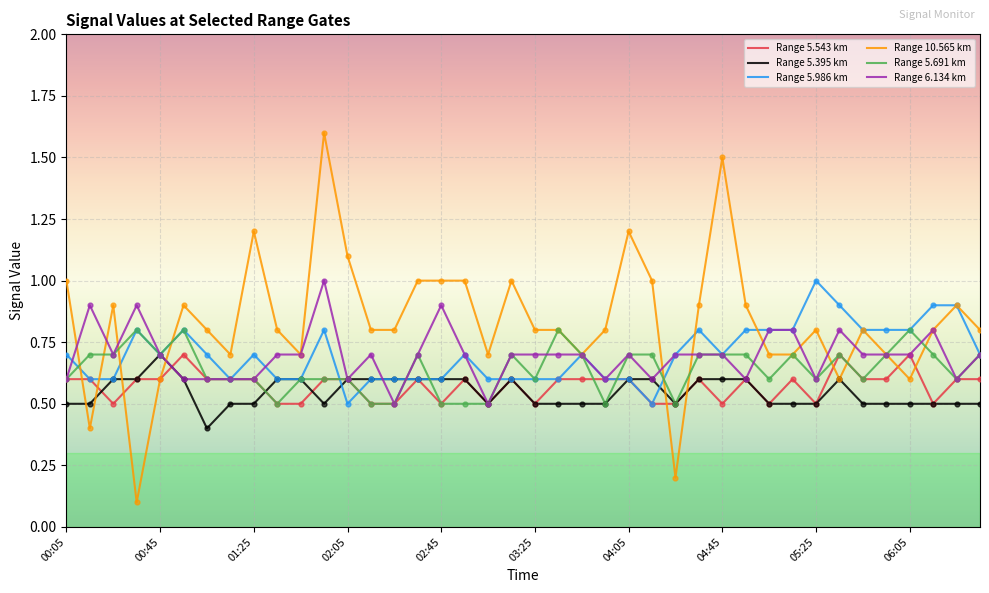

Which series has the largest total across all categories?

Range 10.565 km